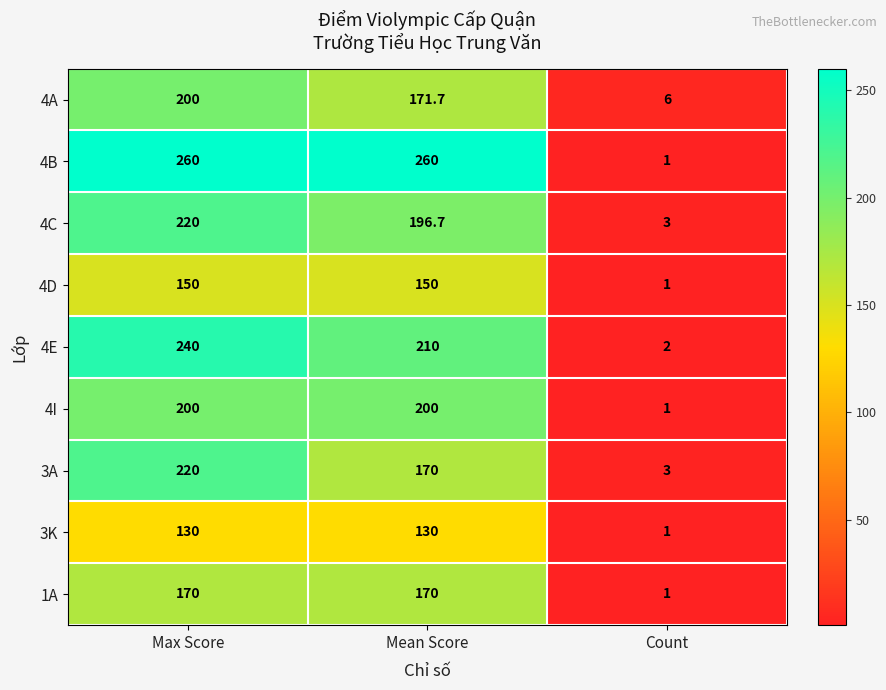

Which series has the largest range (max minus min)?

4B